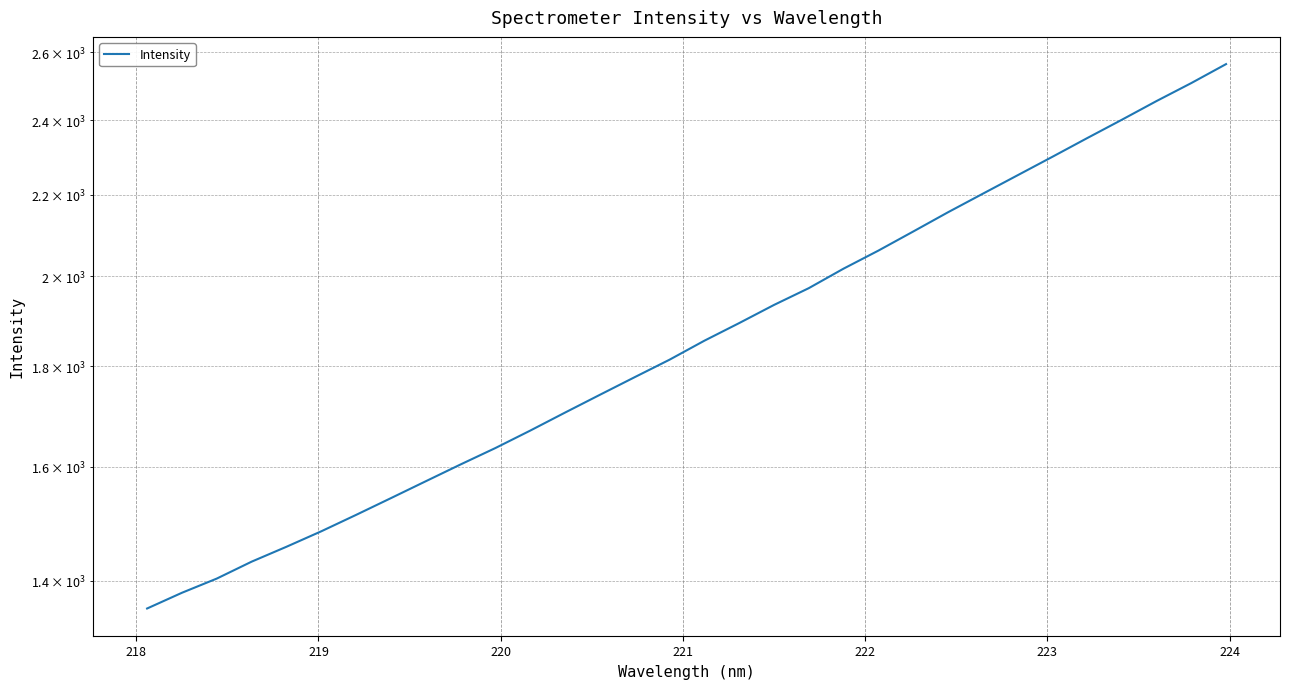

True or false: the data shows 3073.6 at 15.

False